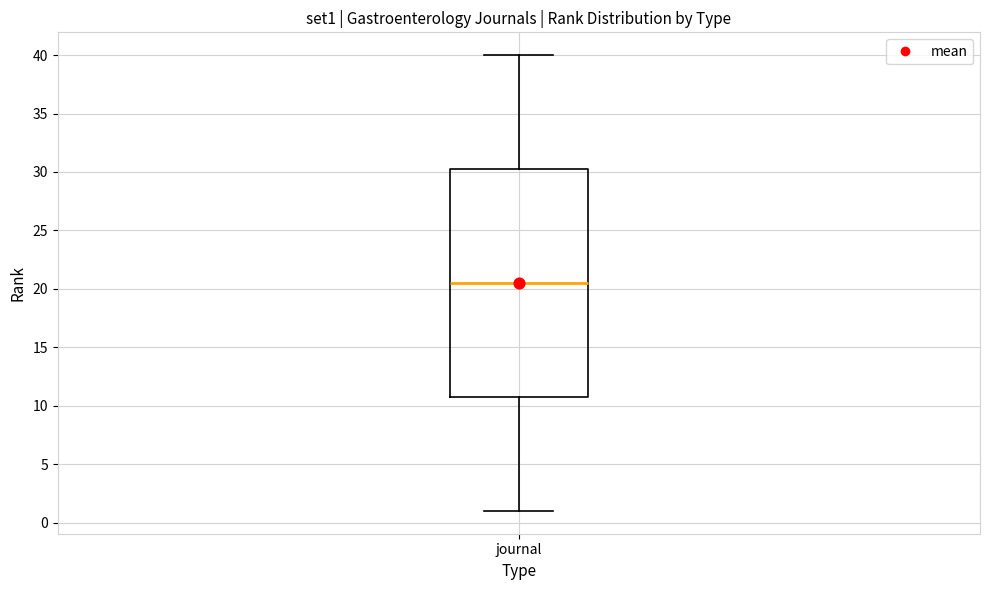

Transcribe this box plot: give where the median line is, the range the box spans, and where the two whiskers end, as read against the y-axis. The values are not printed on the chart, so give them approximately, as read against the axis.

median 20.5, box 11.0 to 30.5, whiskers 1.0 to 40.0